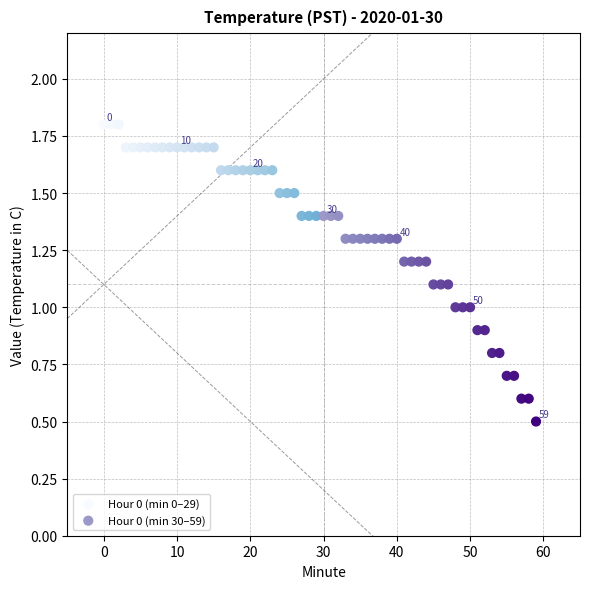

Which series contains the highest Y value?

Hour 0 (min 0–29)